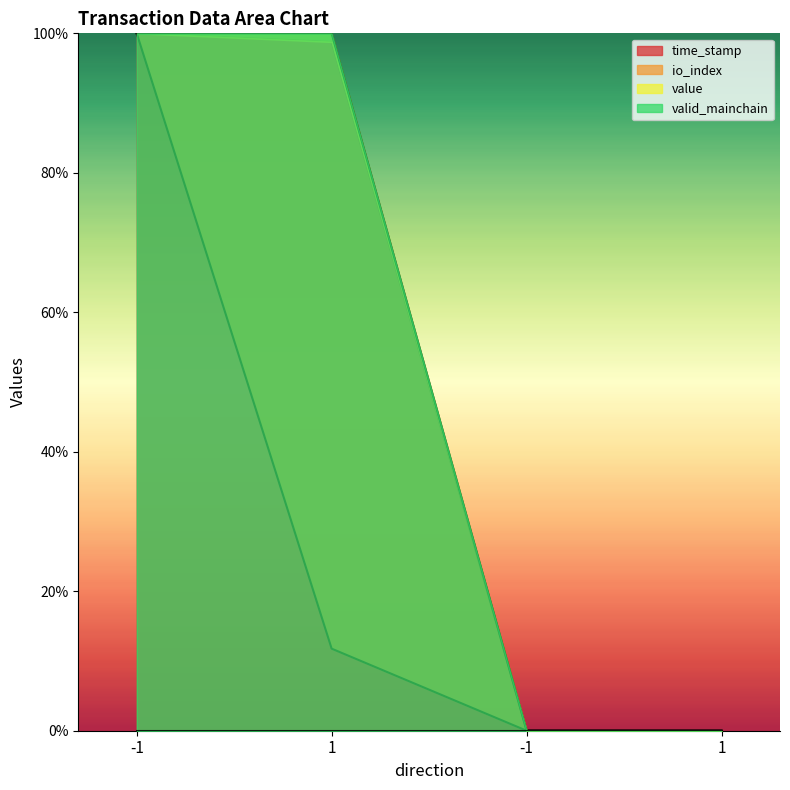

At which category is the sum across all series the highest?

-1